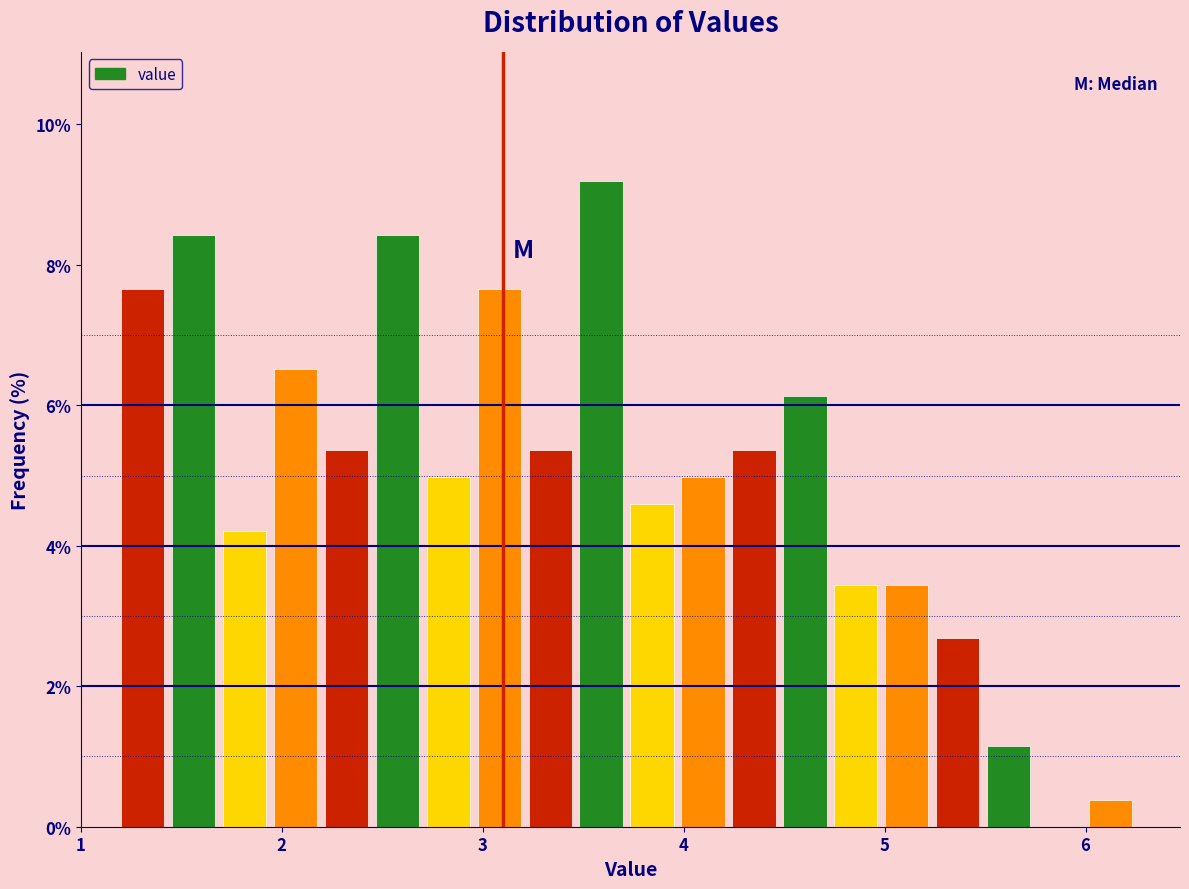

Around what value on the x-axis is the tallest bar? Give the approximate position of its centre, as read against the axis.

3.6